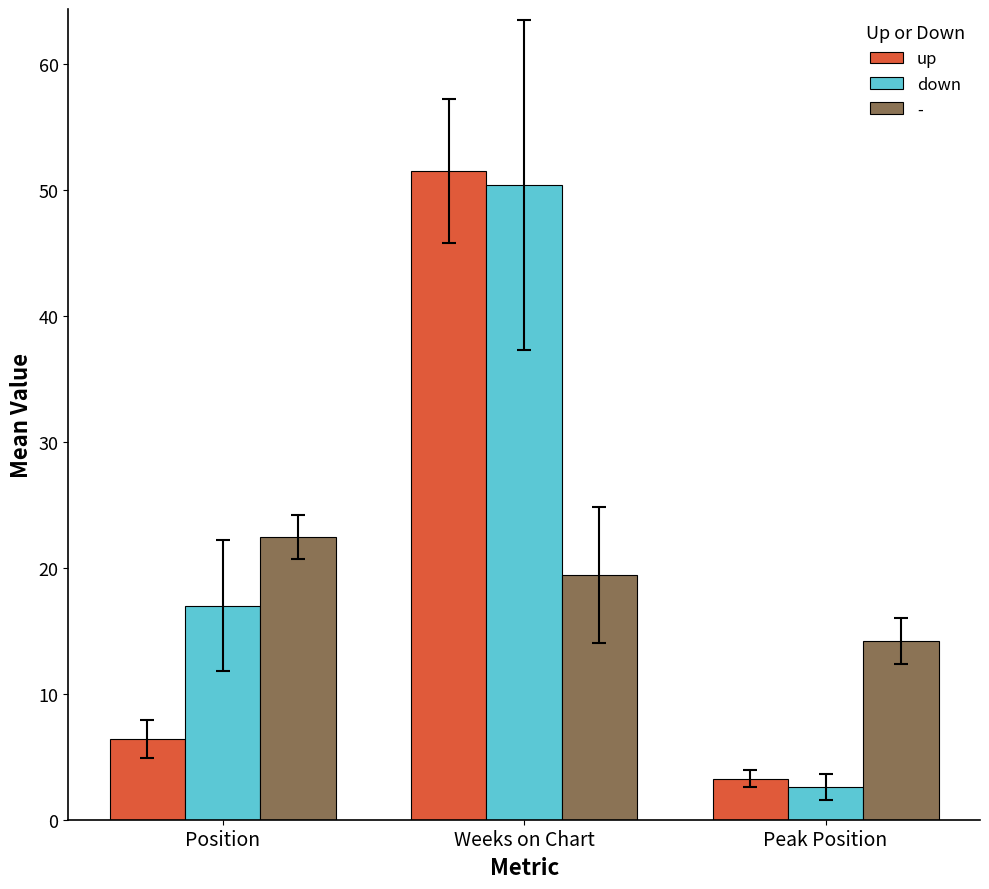

The down series shows 2.6 at Peak Position. True or false?

True